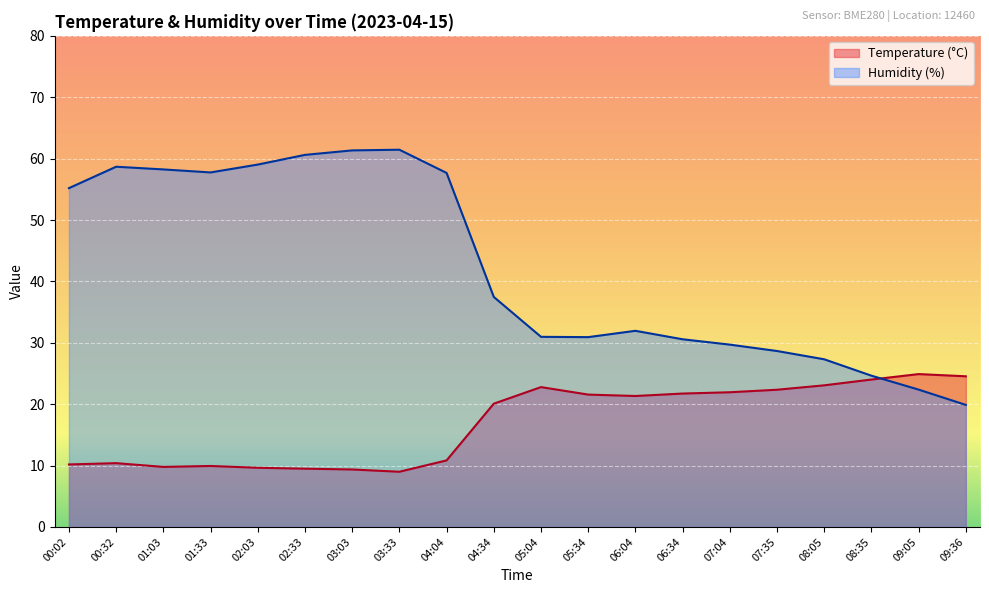

Which category has the highest value across all series?

03:33